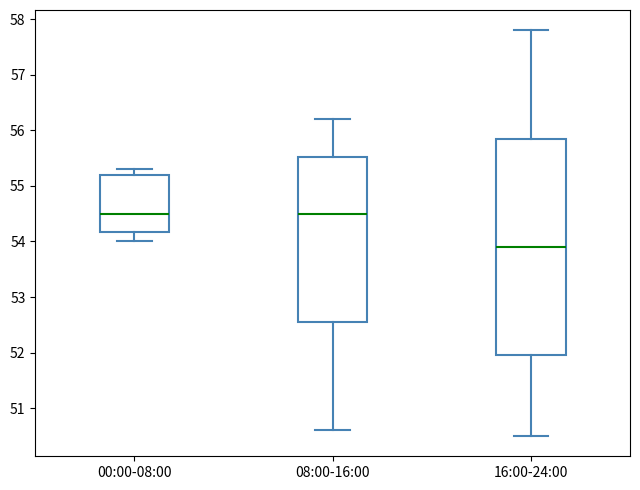

Where is the upper edge of the box for 16:00-24:00 on the y-axis? The values are not printed on the chart, so give them approximately, as read against the axis.

55.9